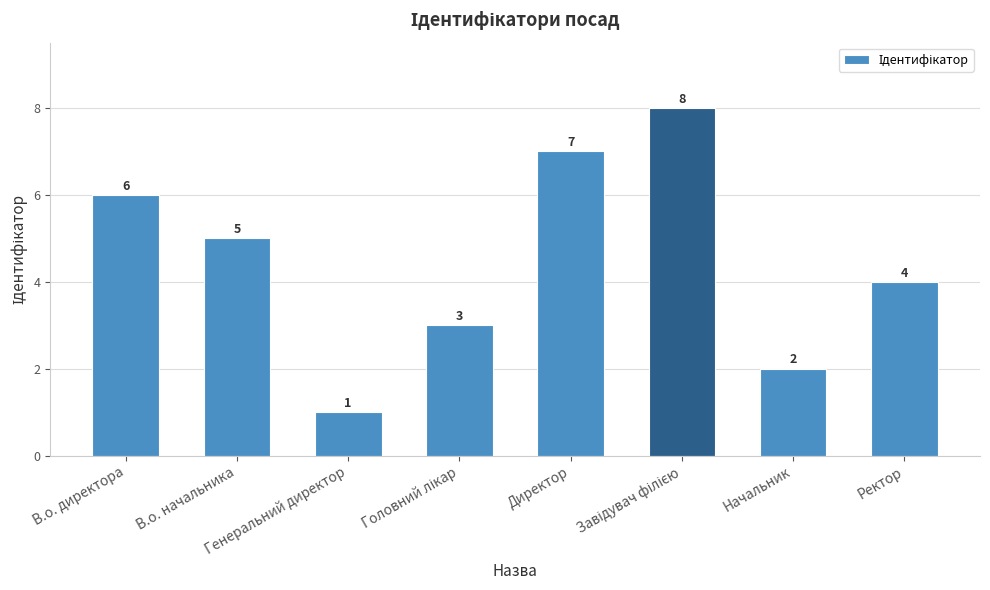

Is it true that the value at Директор is 7?

True